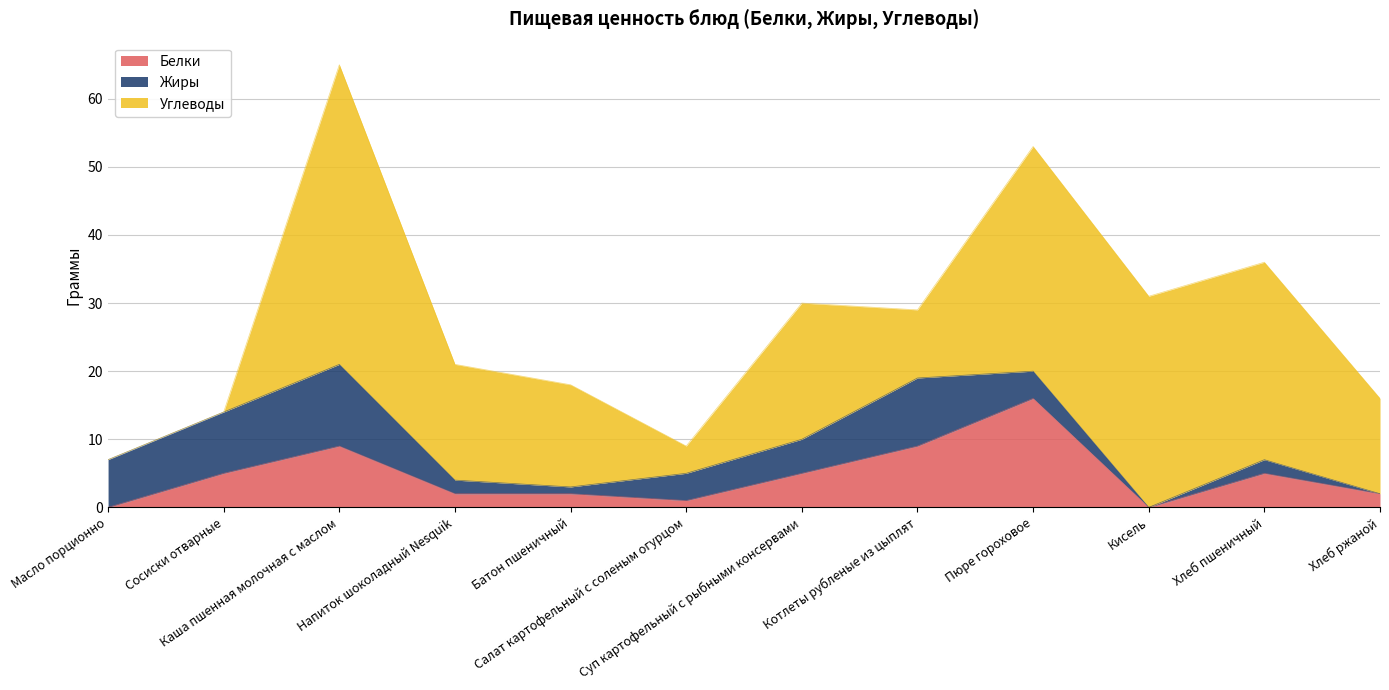

After their last crossing, which series has the higher values: Жиры or Белки?

Белки